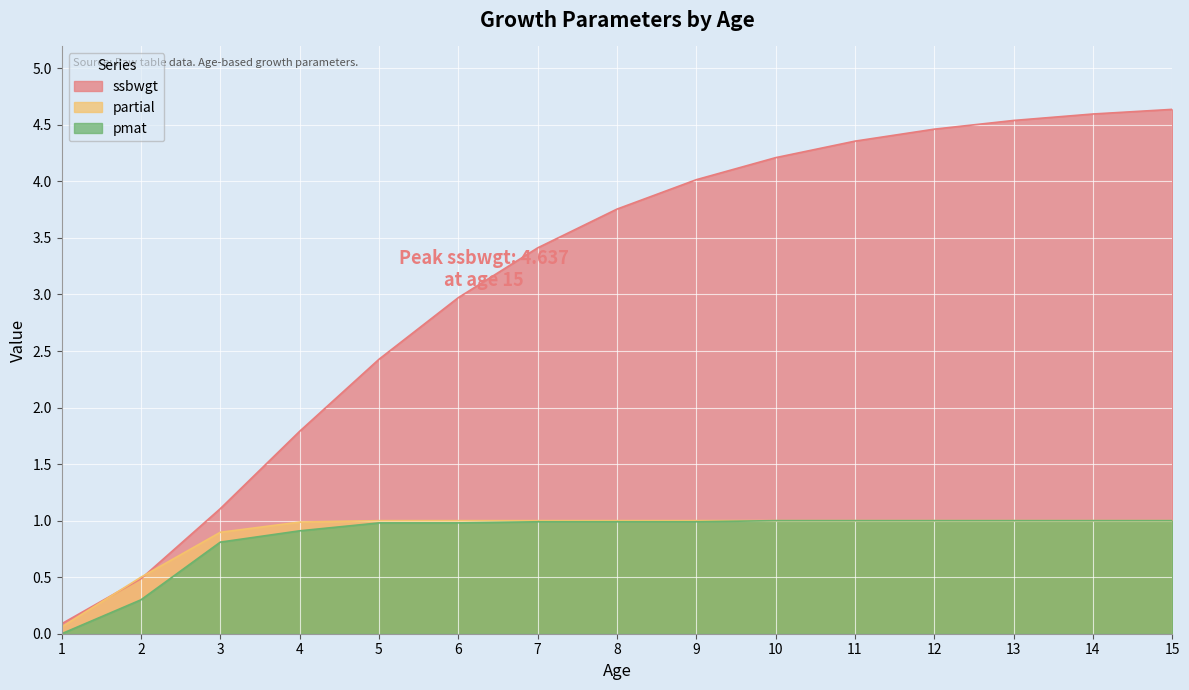

How many lines are shown in the chart?

3